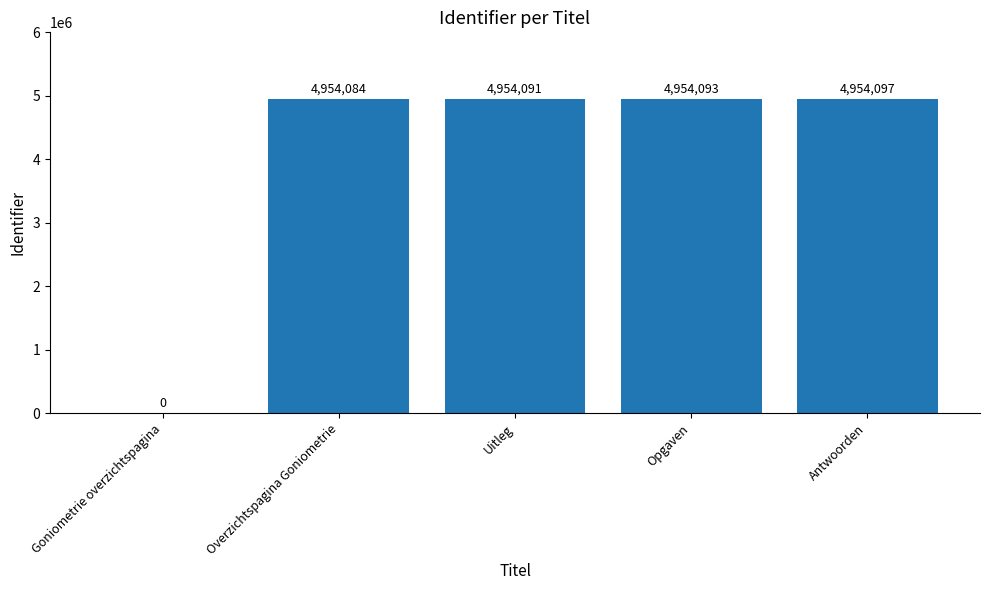

What is the maximum value shown in the chart?

4954097